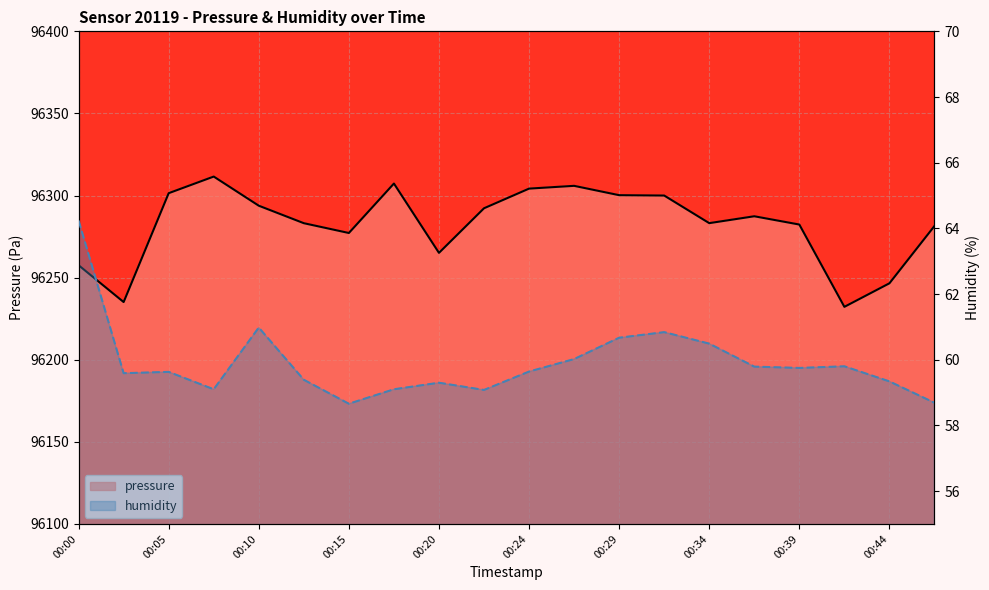

At how many categories does at least one series exceed 59579?

20